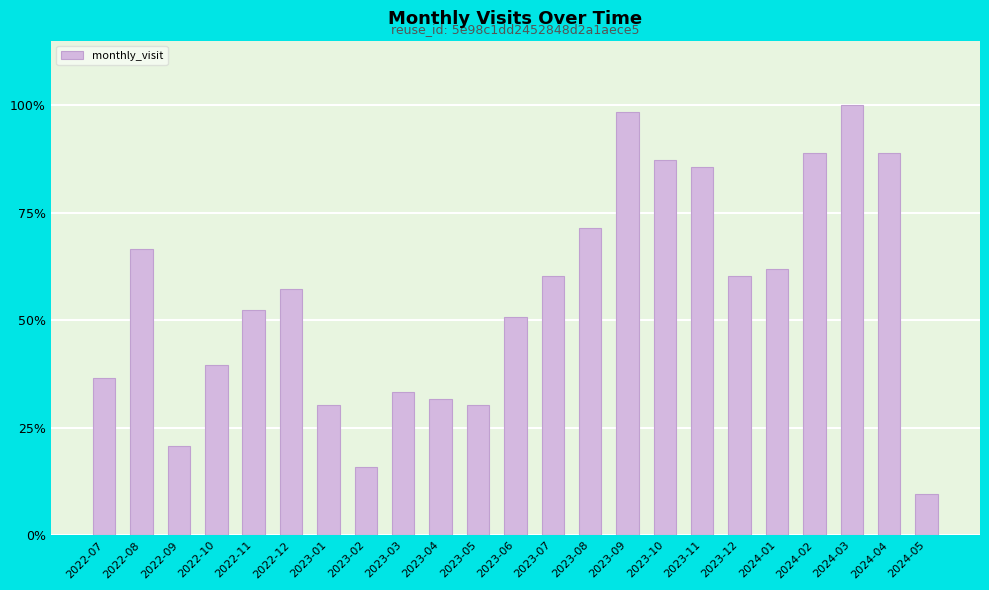

Does the chart contain any negative values?

No